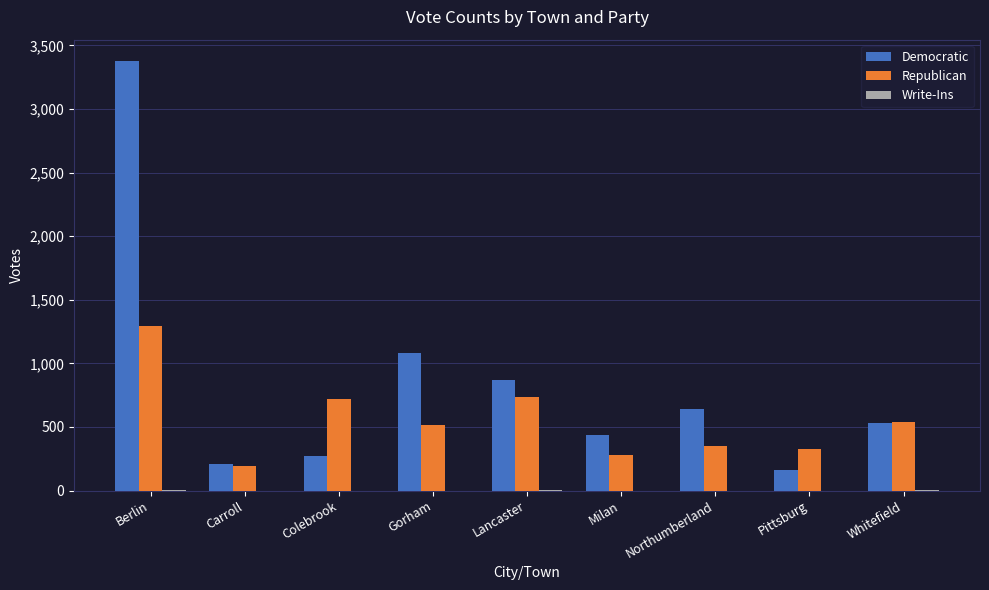

Count the number of data series in this chart.

3